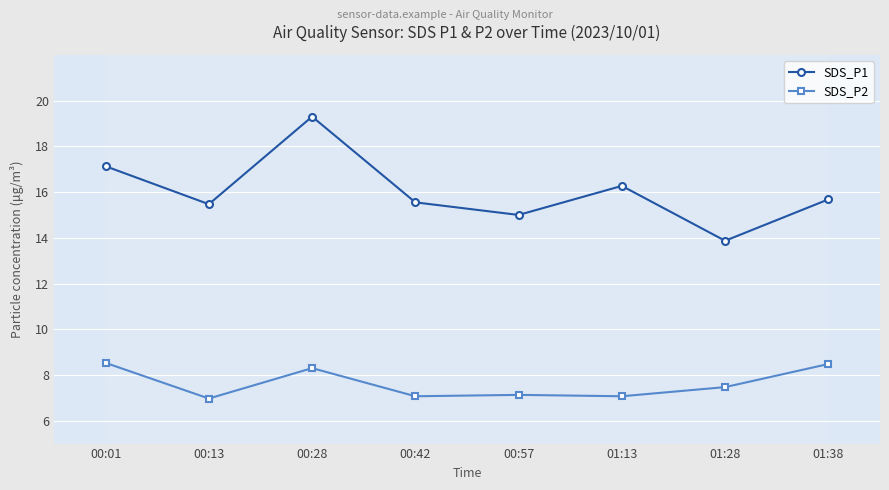

Rank the series at 00:42 from lowest to highest value.

SDS_P2, SDS_P1